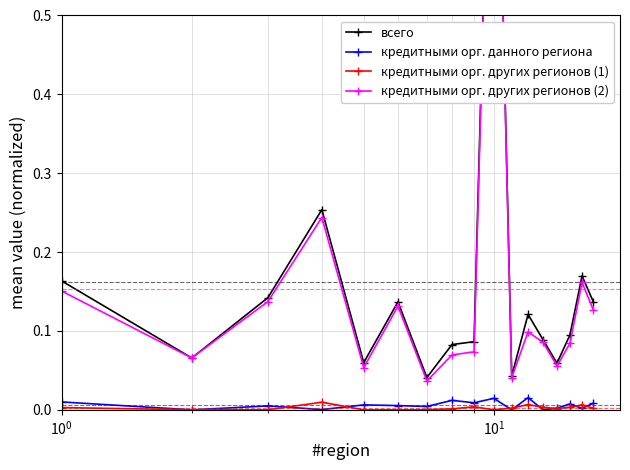

How many lines are shown in the chart?

4